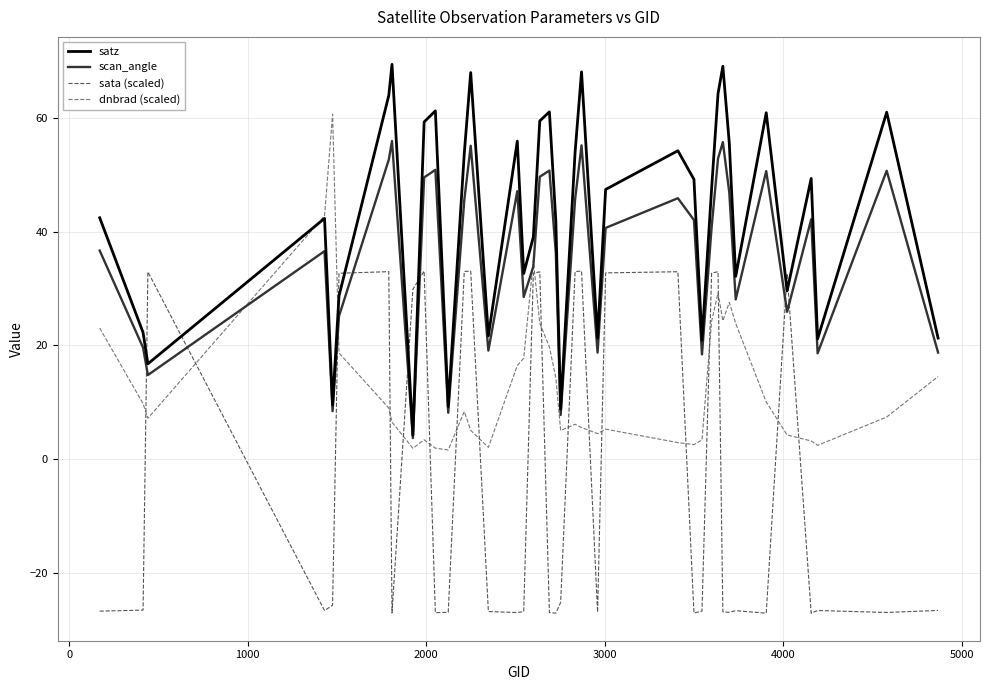

What is the greatest value displayed?

69.5